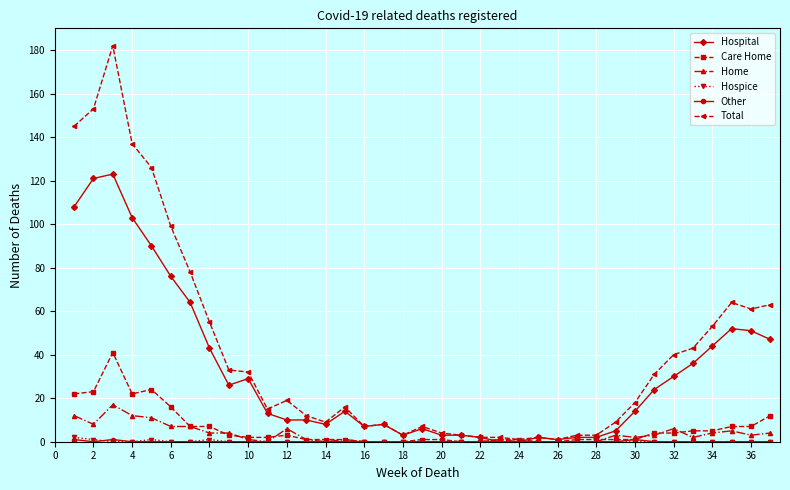

Which series has the widest spread of values?

Total